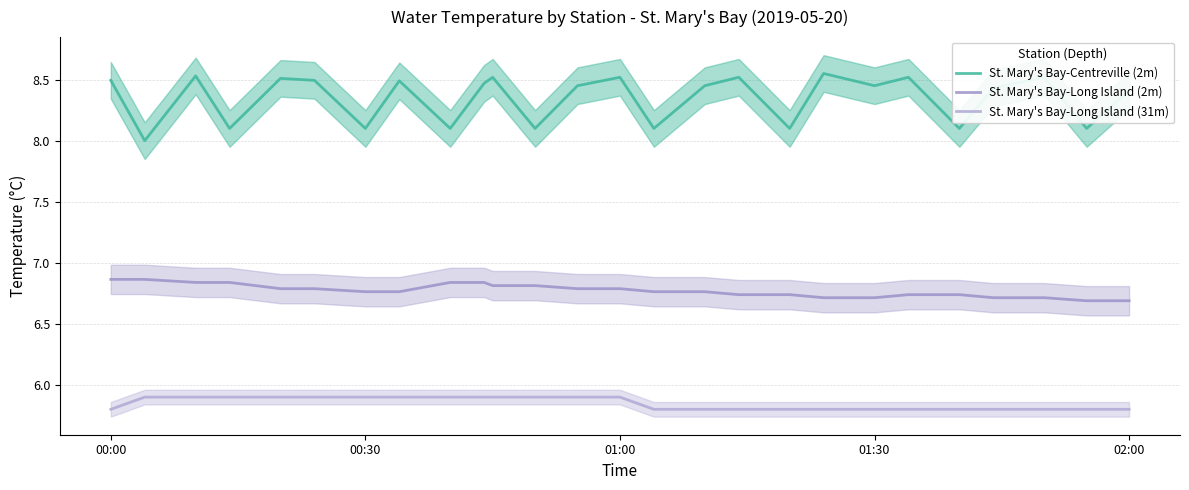

True or false: St. Mary's Bay-Long Island (31m) has more than 2 interior local peaks.

False